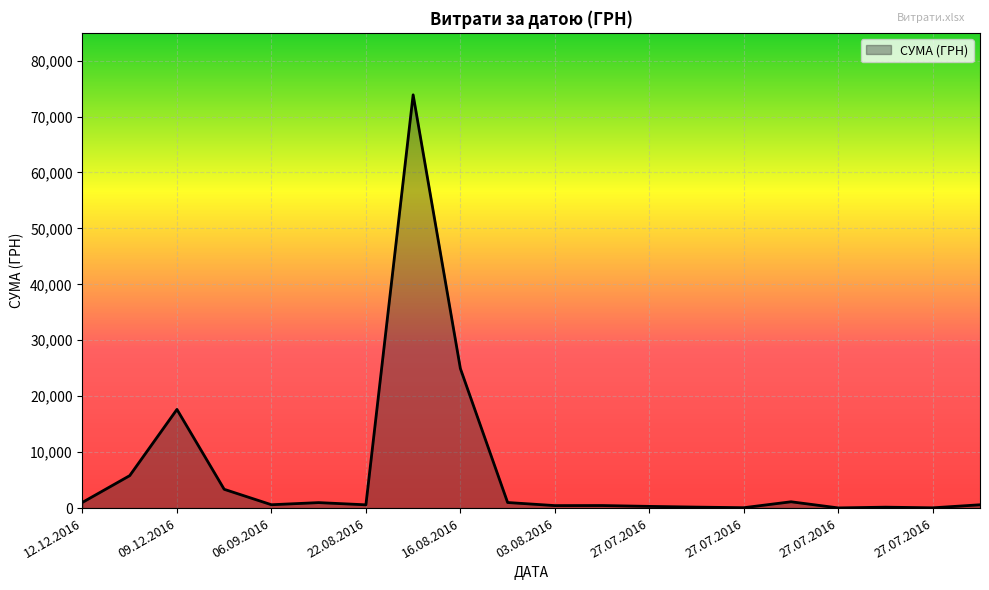

What is the greatest value displayed?

73874.9